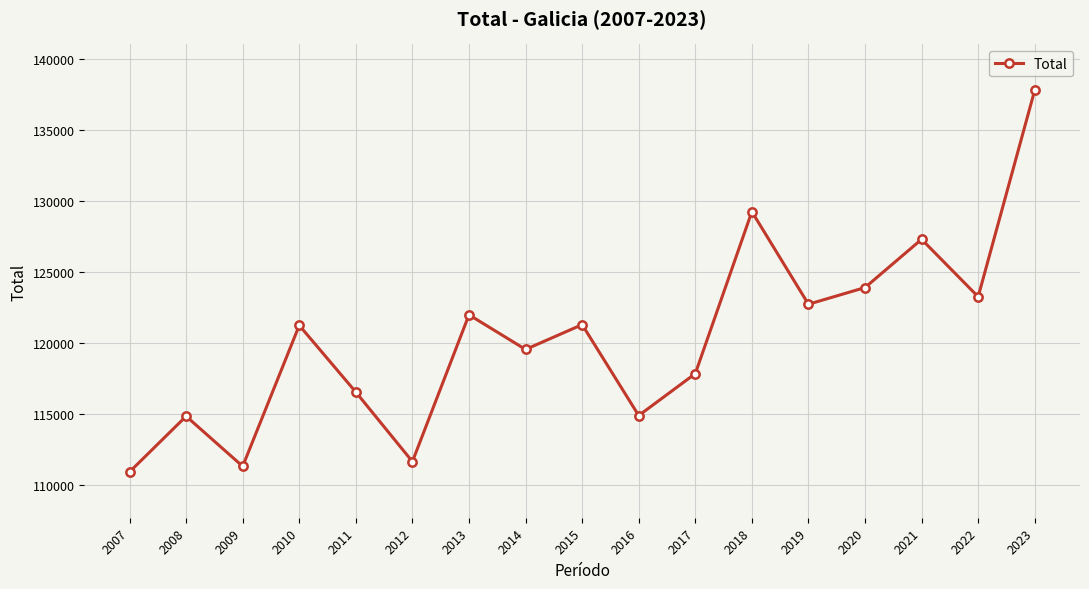

What is the minimum value shown in the chart?

110941